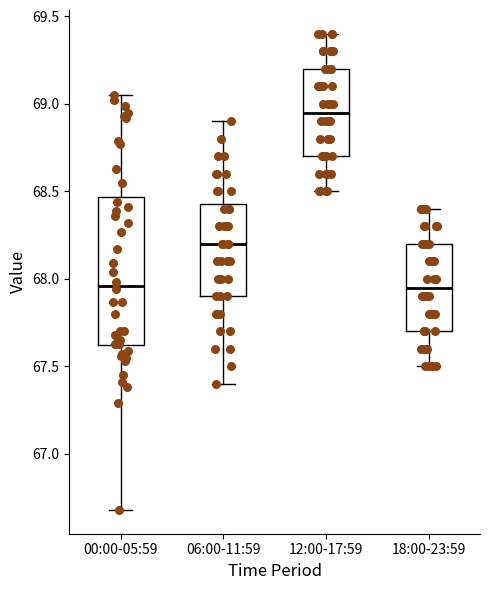

Reading left to right, transcribe this box plot: for each box, give where its median line is, the range the box spans, and where its two whiskers end, as read against the y-axis. The values are not printed on the chart, so give them approximately, as read against the axis.

00:00-05:59: median 67.95, box 67.60 to 68.45, whiskers 66.70 to 69.05
06:00-11:59: median 68.20, box 67.90 to 68.45, whiskers 67.40 to 68.90
12:00-17:59: median 68.95, box 68.70 to 69.20, whiskers 68.50 to 69.40
18:00-23:59: median 67.95, box 67.70 to 68.20, whiskers 67.50 to 68.40